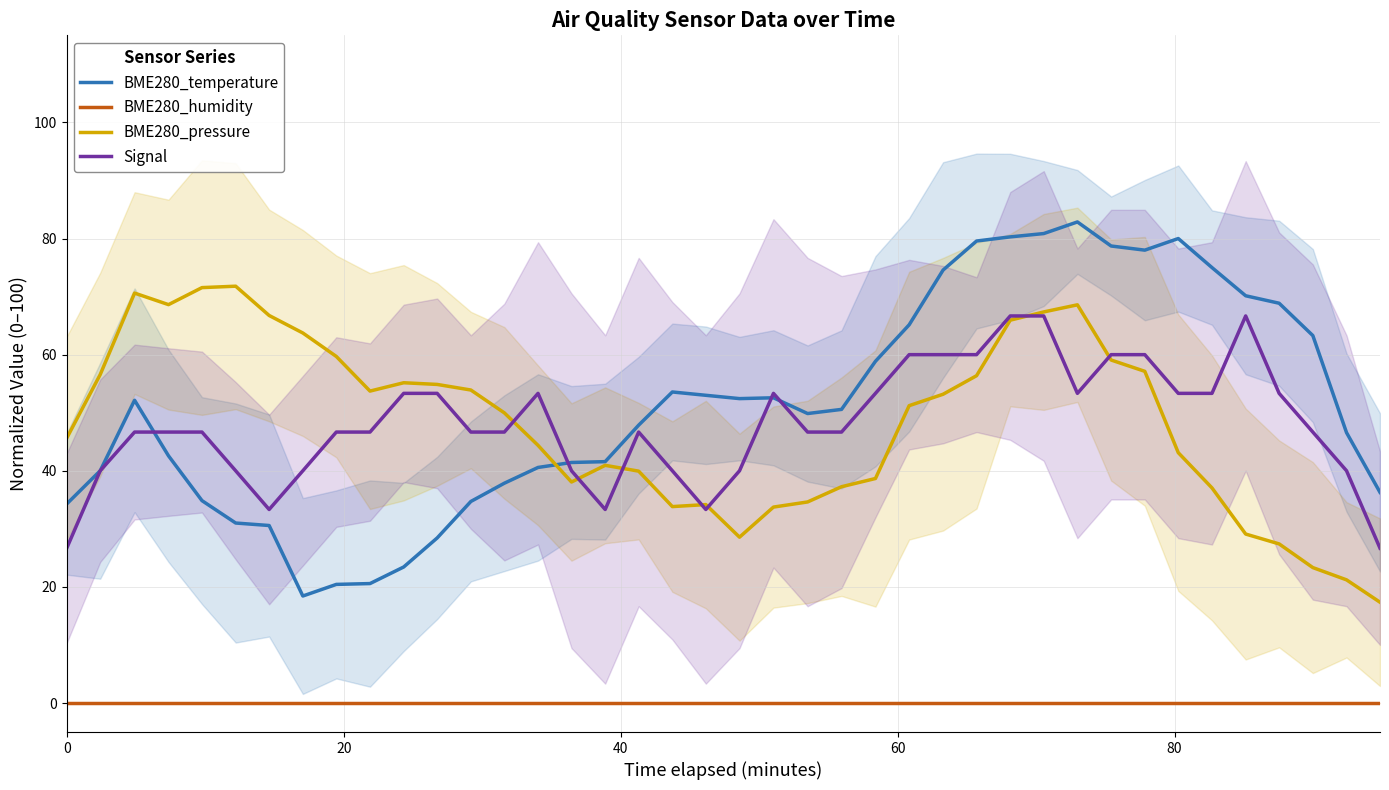

What is the minimum value for Signal?

26.7